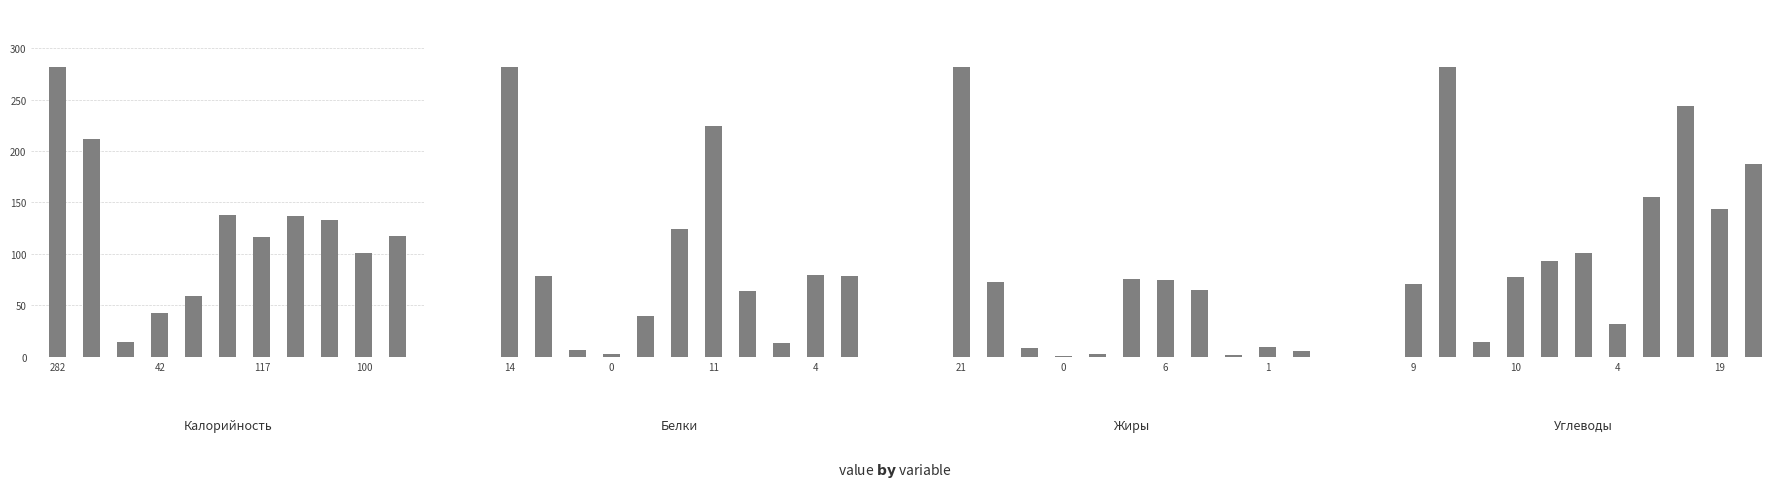

The Калорийность series shows 100.5 at 100. True or false?

True